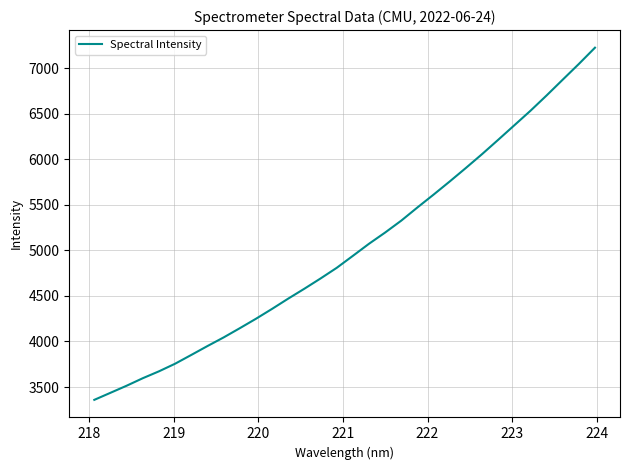

What is the difference between the maximum and minimum values?

3863.6